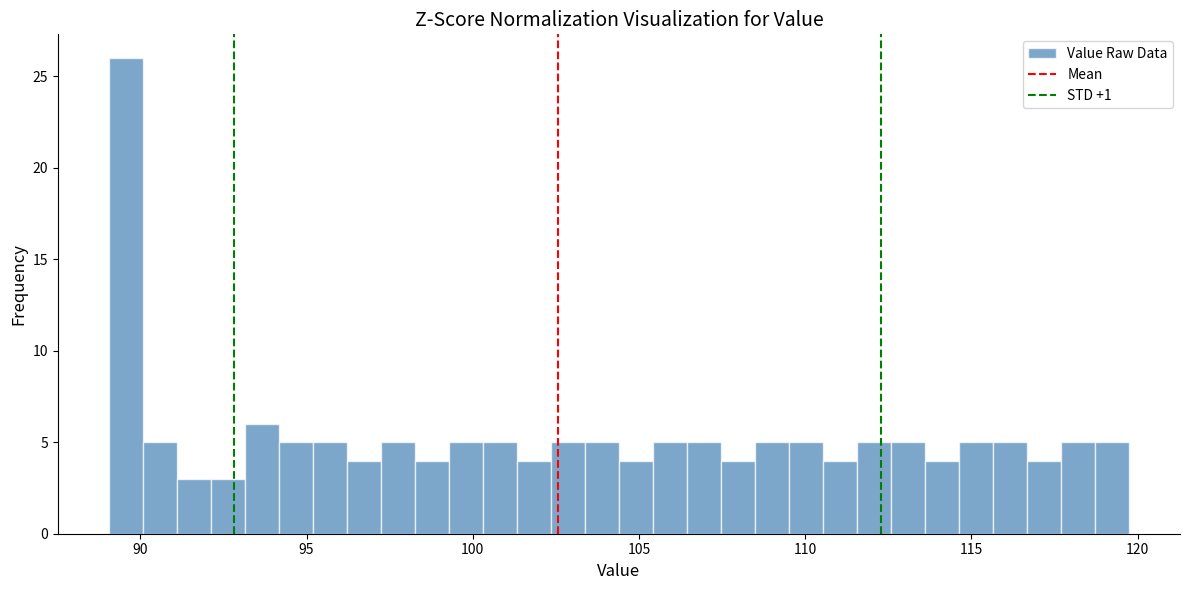

Around what value on the x-axis is the tallest bar? Give the approximate position of its centre, as read against the axis.

89.5